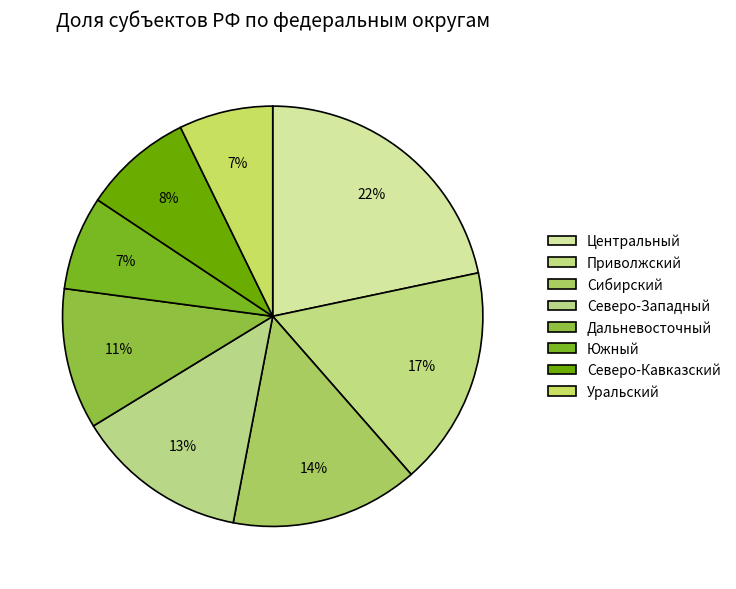

Count the number of slices in the pie.

8